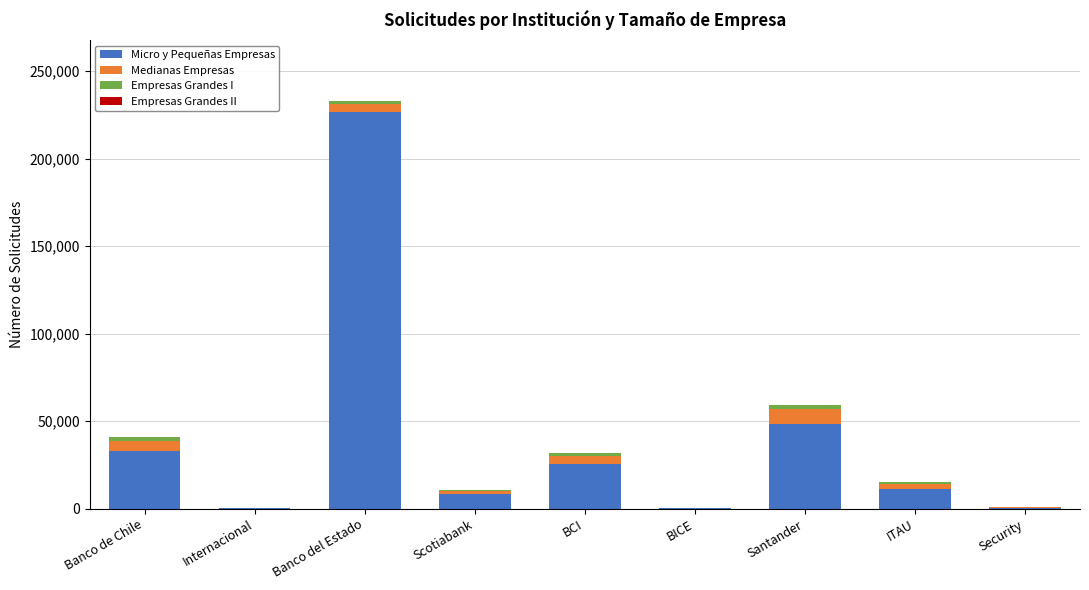

True or false: Micro y Pequeñas Empresas has a value of 33144 at Banco de Chile.

True